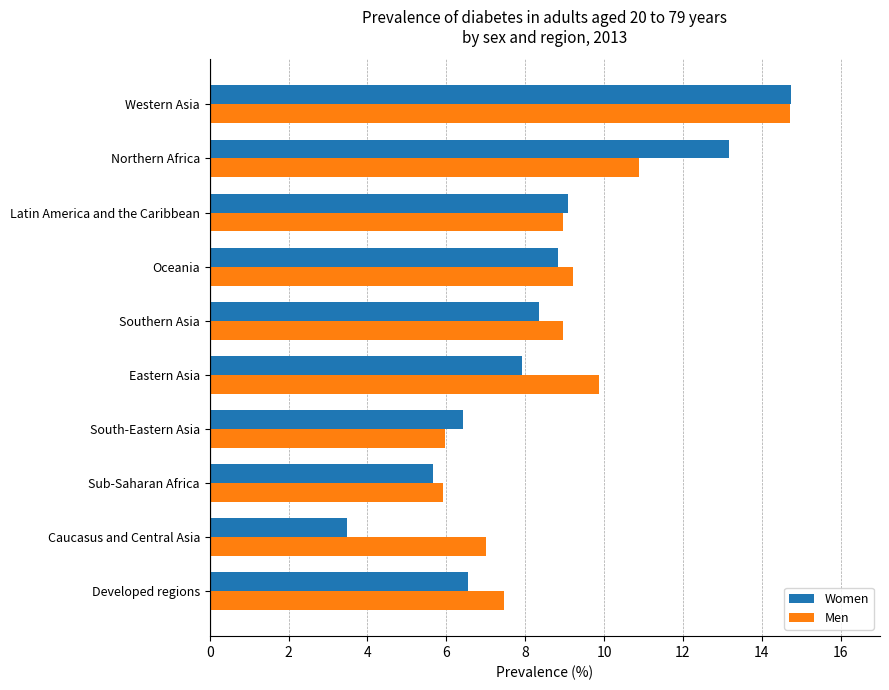

At how many categories does at least one series exceed 3?

10